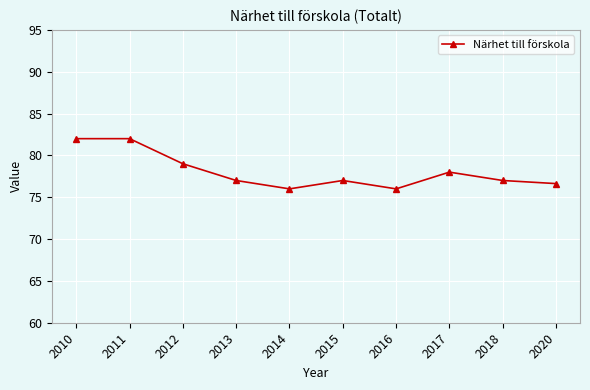

The chart shows a value of 107.0 at 2013. True or false?

False